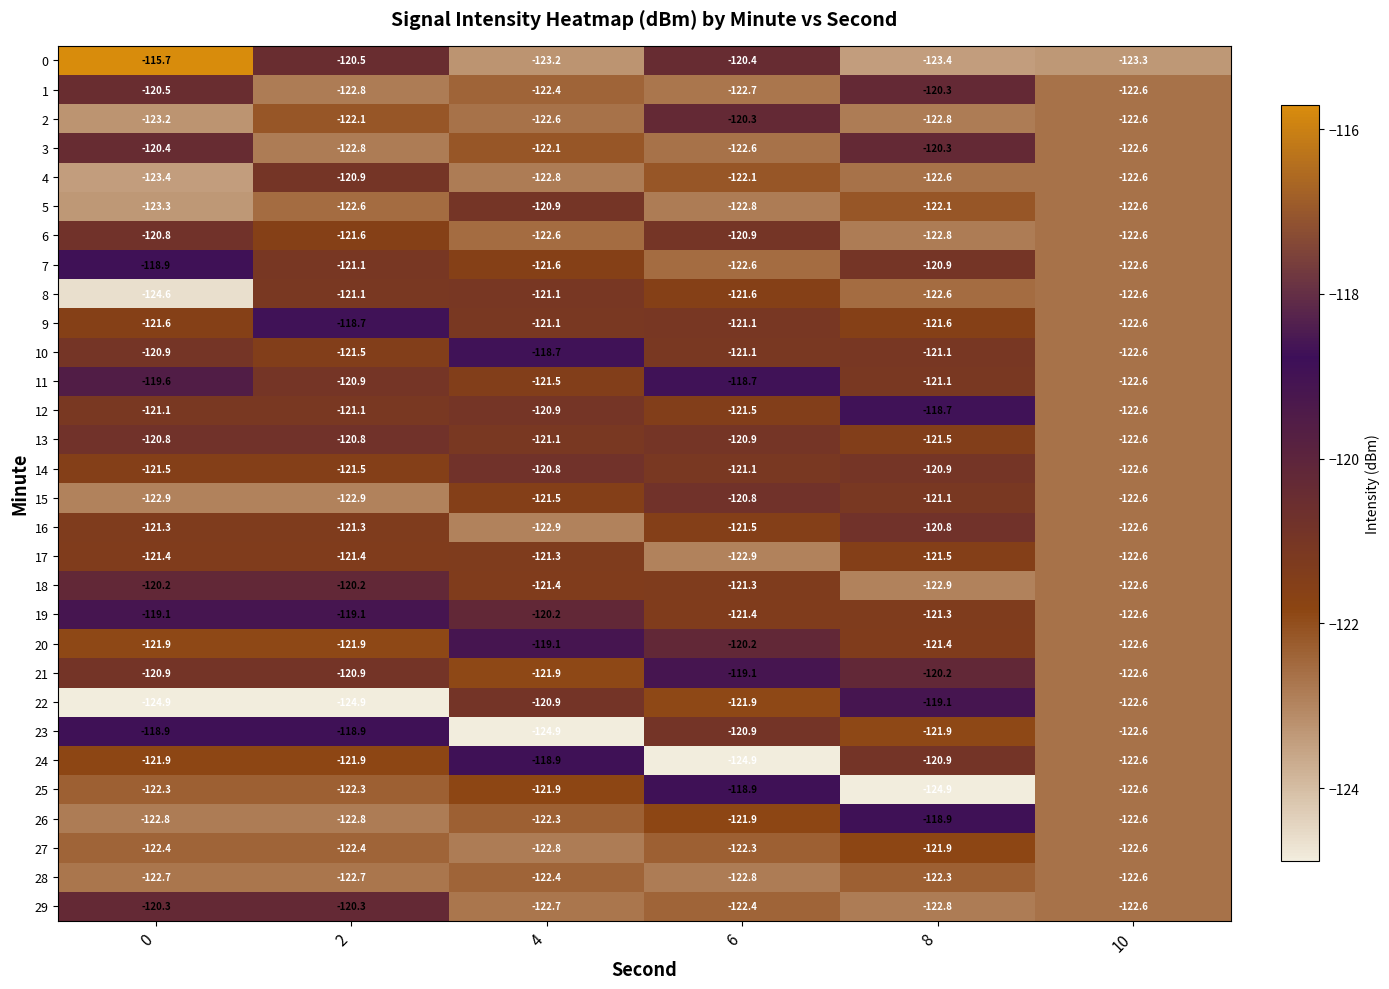

The 15 series shows -121.5 at 4. True or false?

True